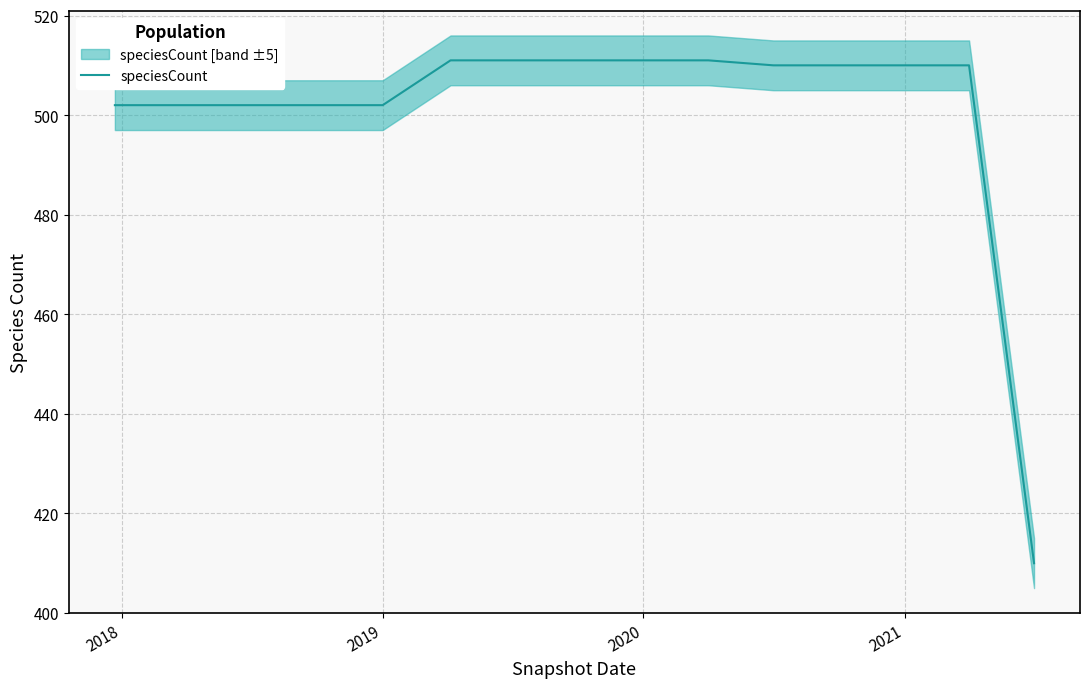

What is the label of the 5th point from the left?

2019